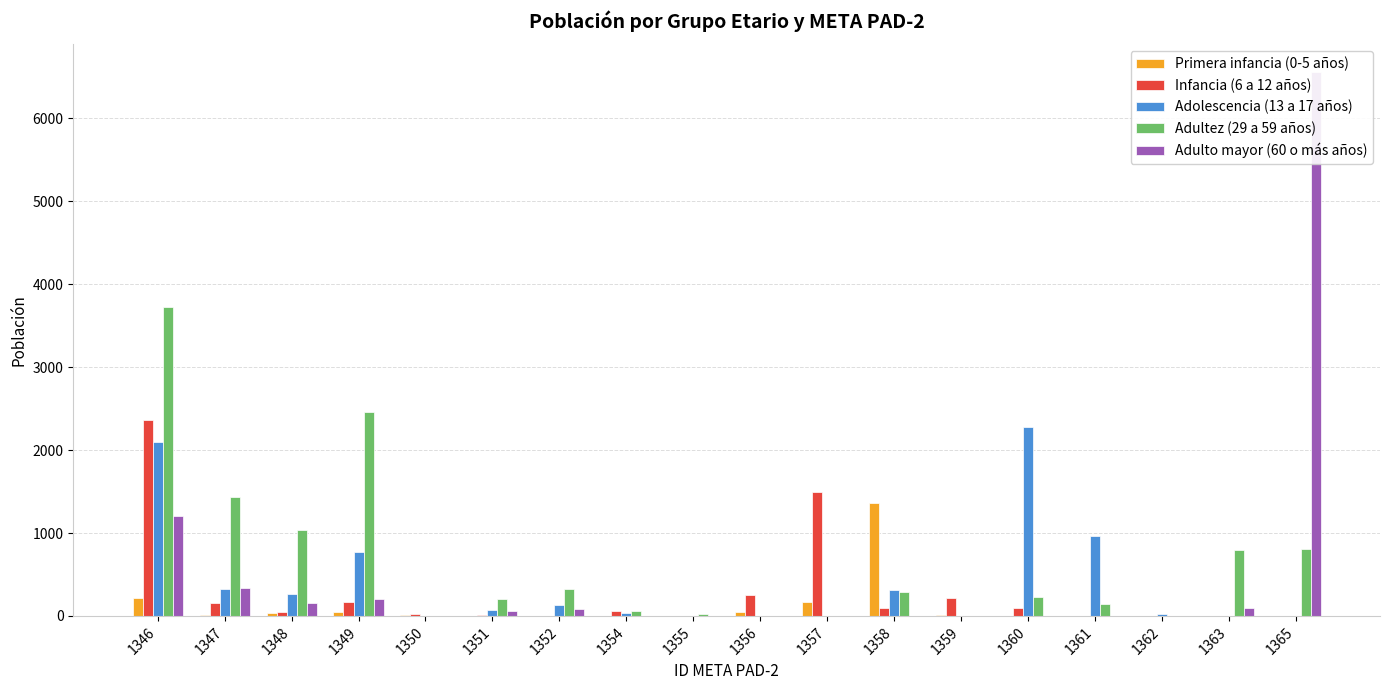

Does the chart contain any negative values?

No